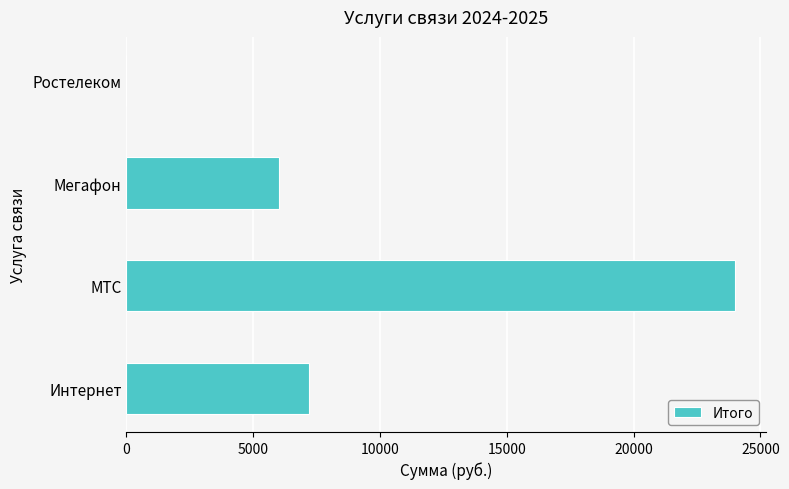

Is it true that the value at Интернет is 3849?

False